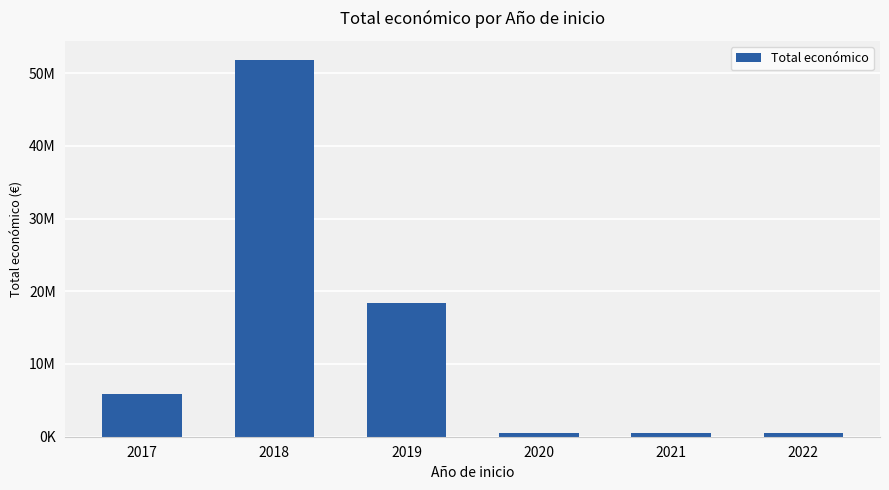

Does the chart contain any negative values?

No